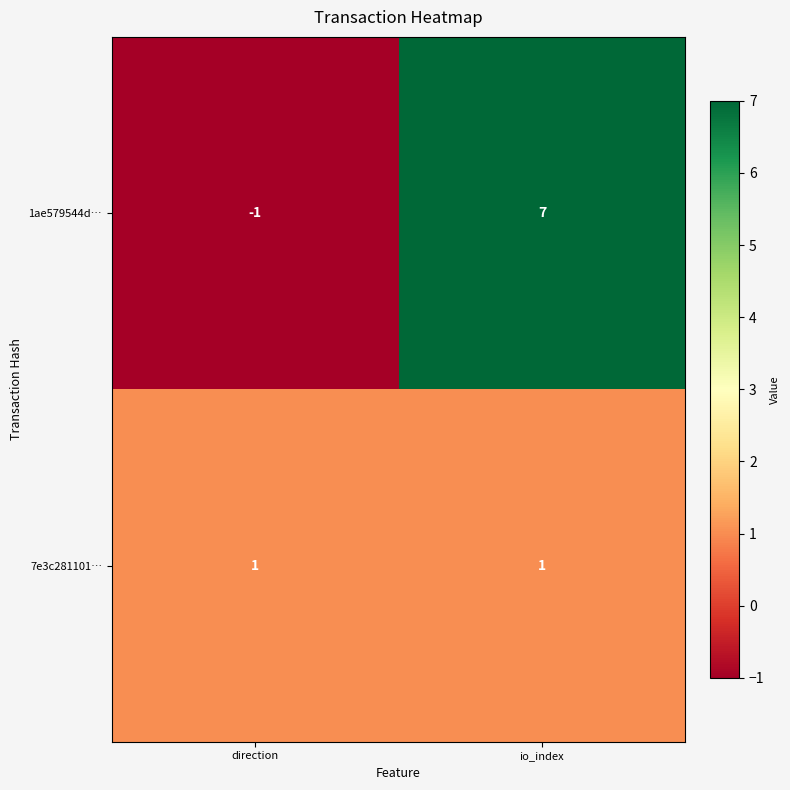

What is the average value of the 1ae579544d… series?

3